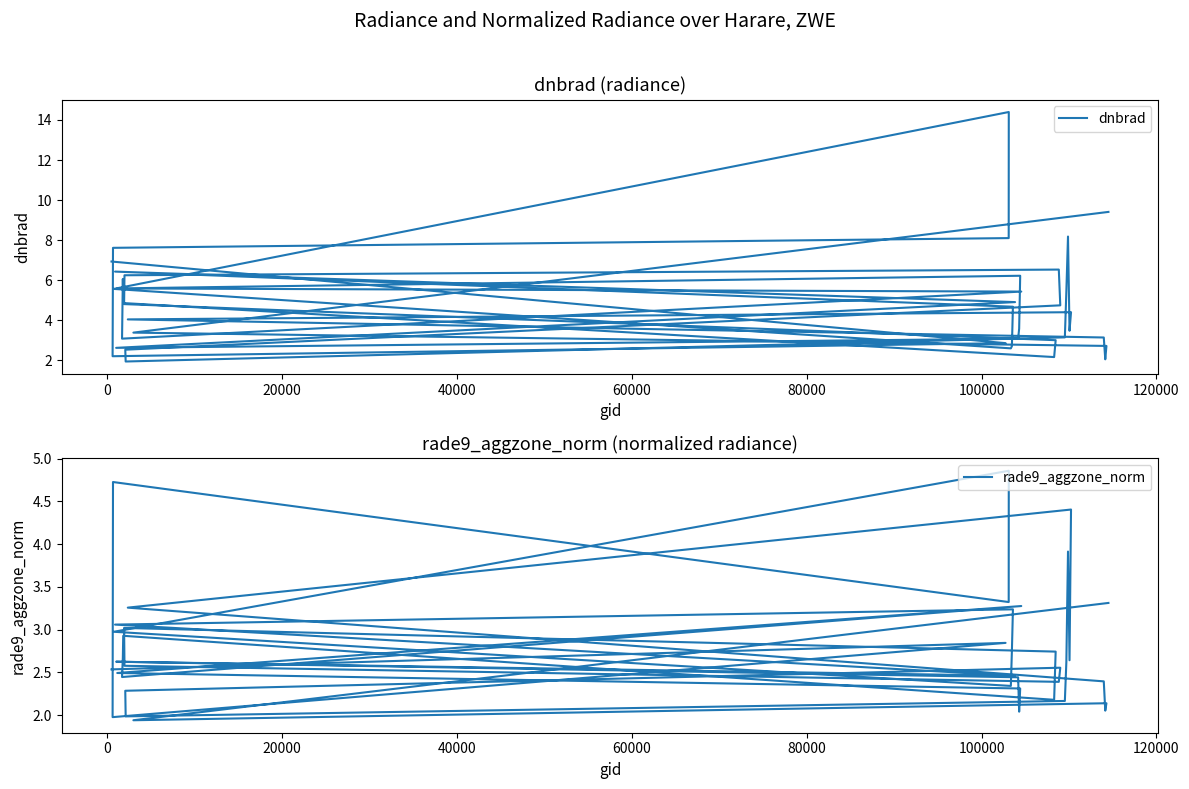

True or false: rade9_aggzone_norm has more than 2 interior local peaks.

True